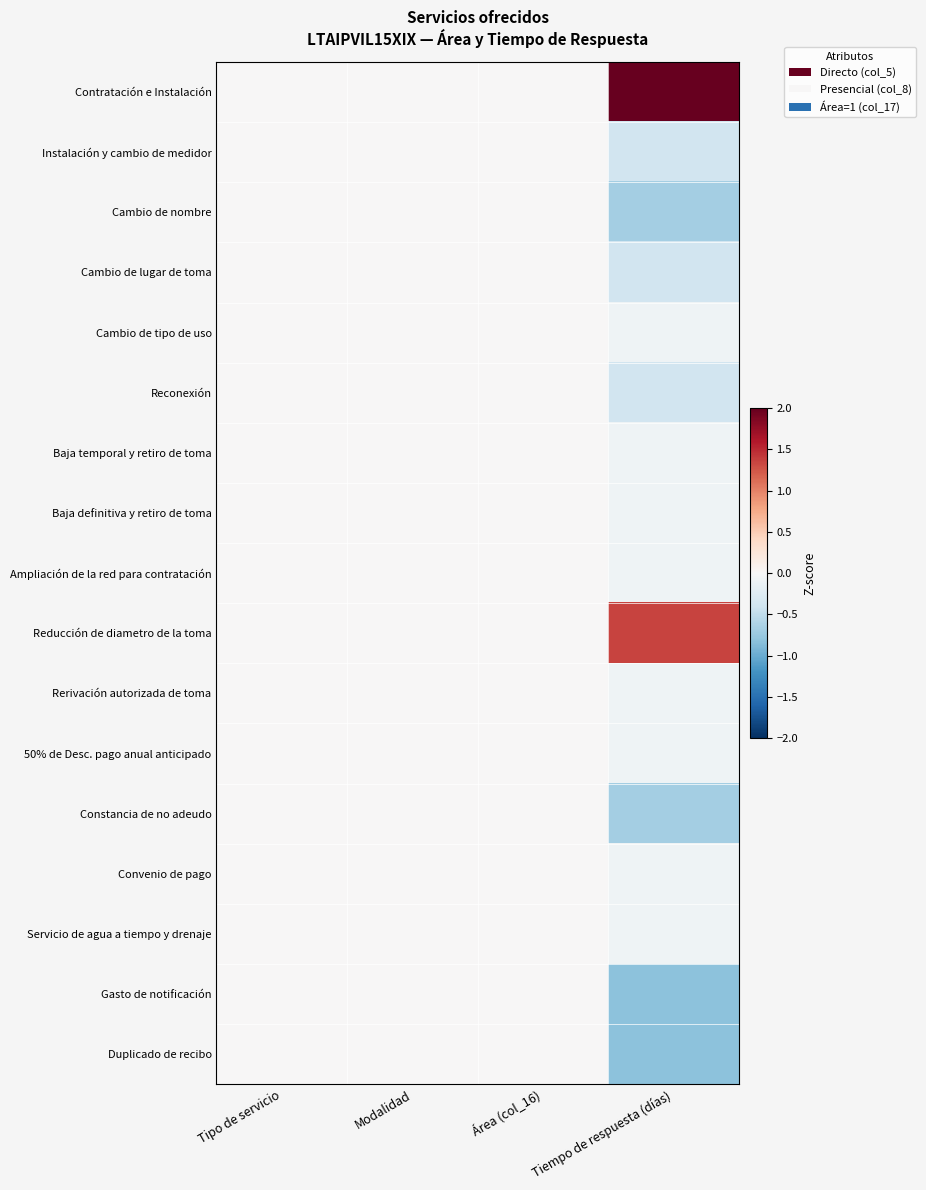

Count the number of categories in the chart.

4